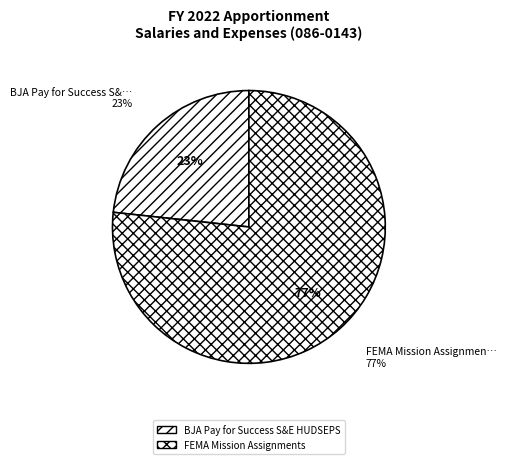

Does any single category account for the majority?

Yes